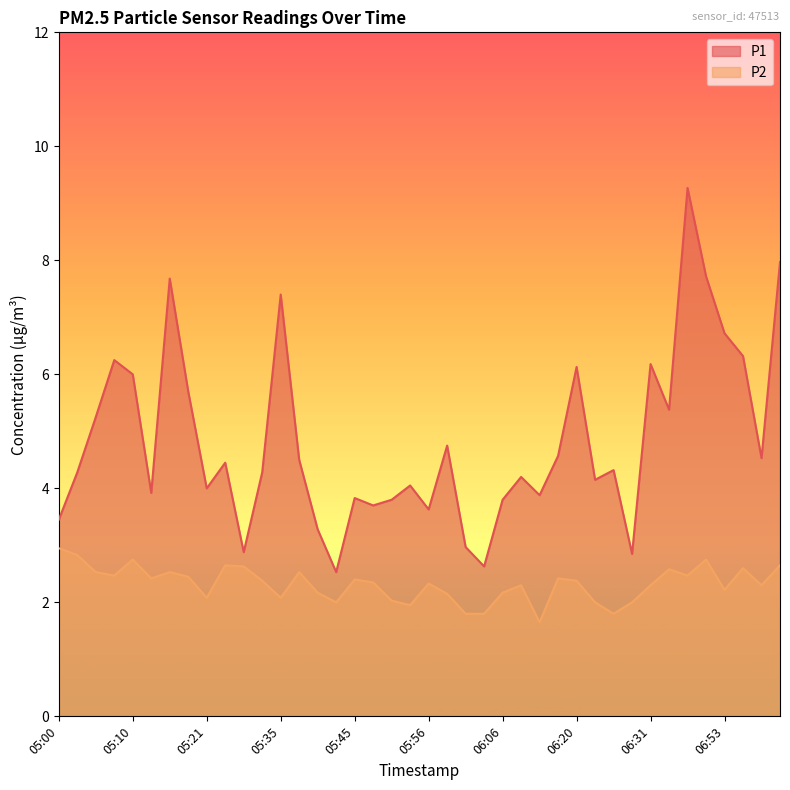

What is the label of the 40th point from the right?

05:00